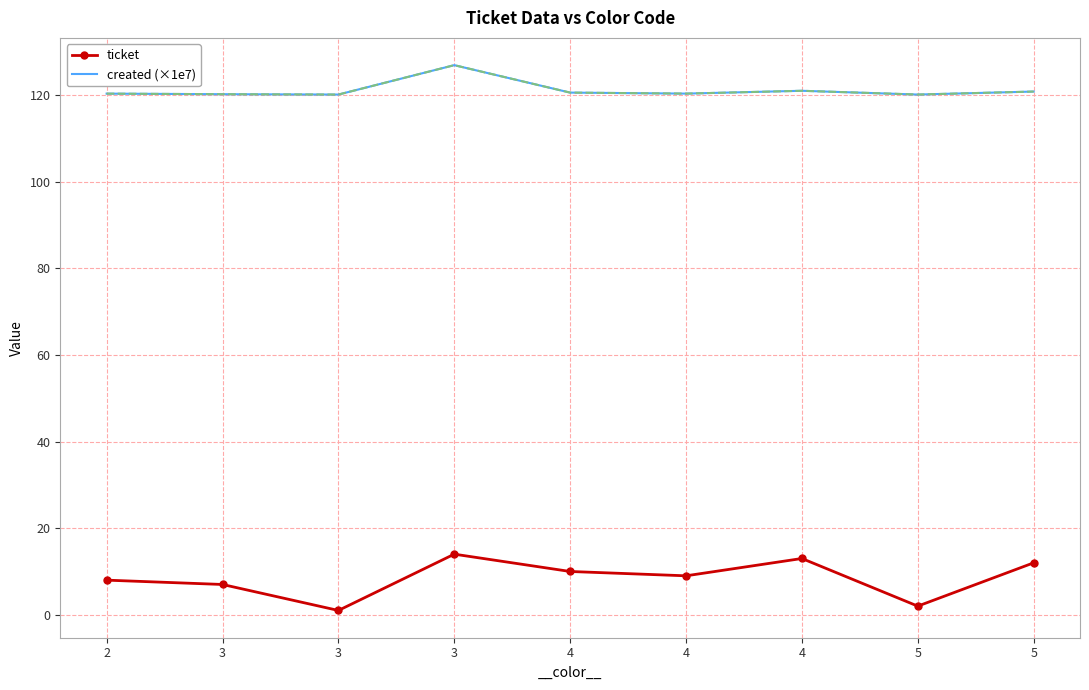

Rank the series by their average value, from highest to lowest.

created (×1e7), ticket